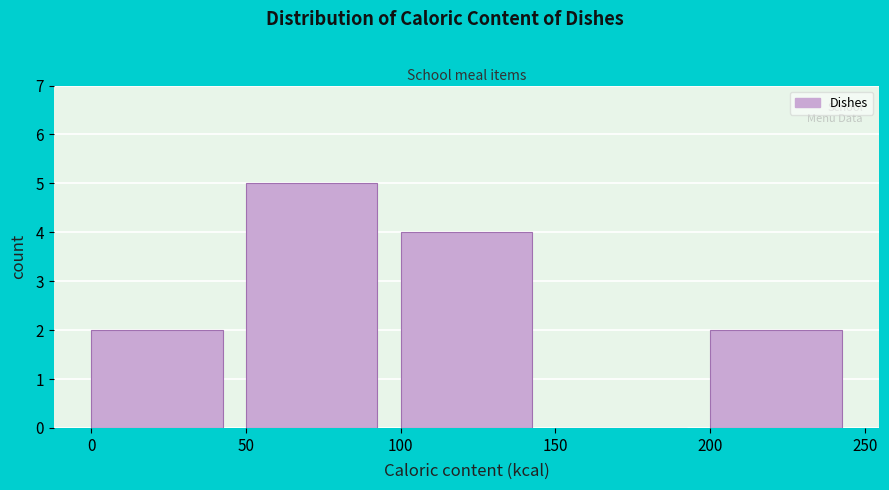

Which range on the x-axis has the tallest bar?

50 to 100